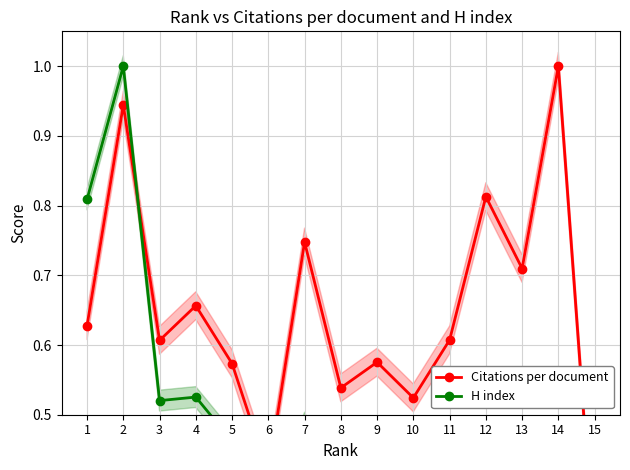

At which category is the sum across all series the highest?

2